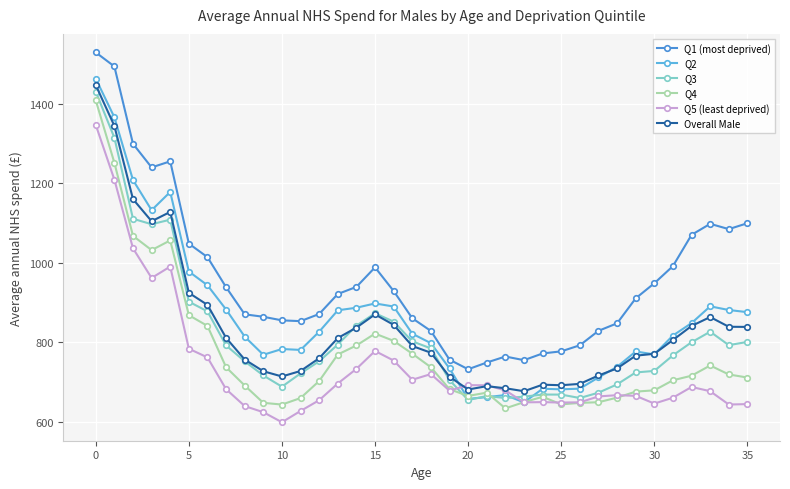

True or false: Q5 (least deprived) and Q1 (most deprived) intersect in this chart.

False